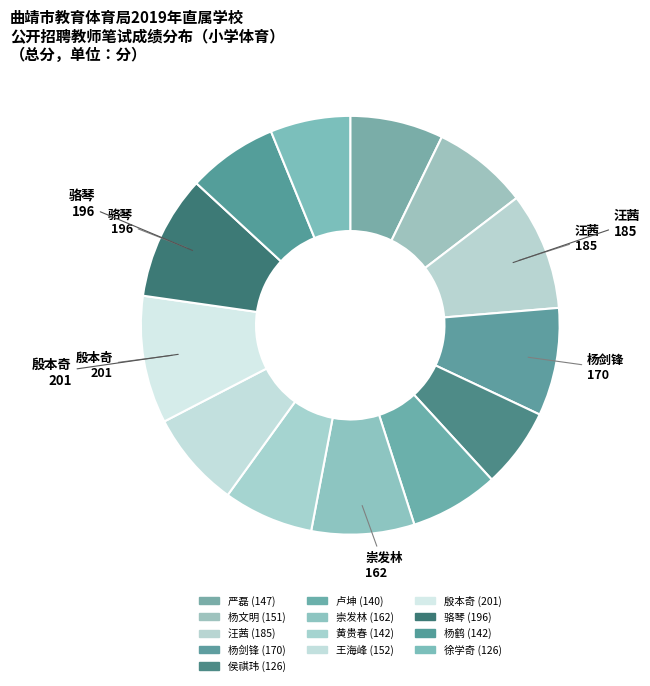

The 严磊 slice represents 16% of the pie. True or false?

False